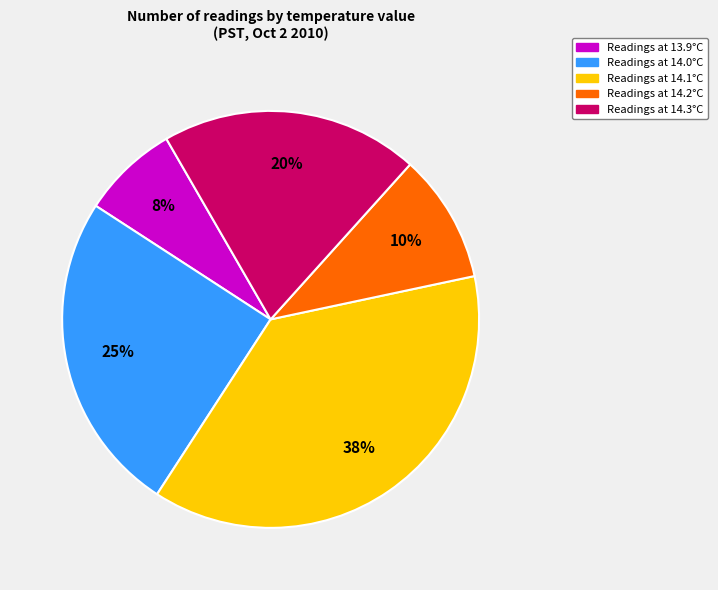

To the nearest percent, what is the average slice percentage?

20%